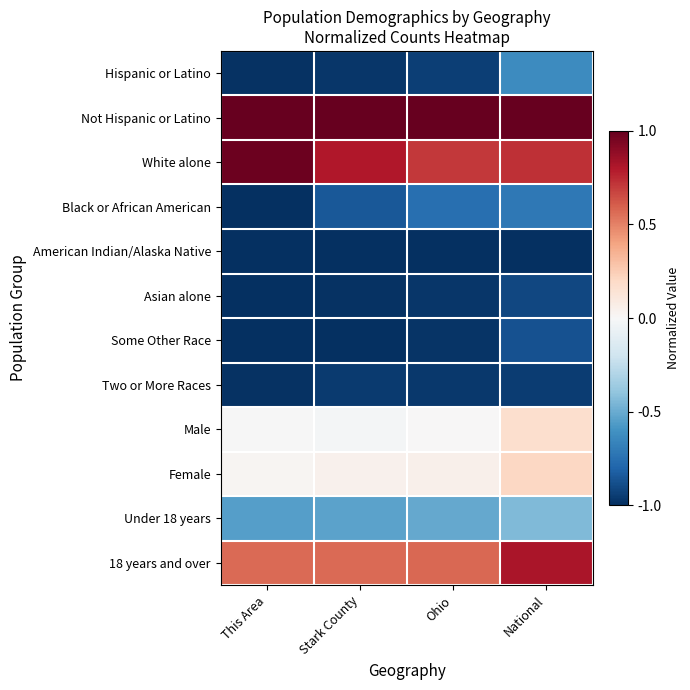

Reading left to right, extract all data points from this chart.

Hispanic or Latino: This Area=-1.0	Stark County=-1.0	Ohio=-0.9	National=-0.6
Not Hispanic or Latino: This Area=1.0	Stark County=1.0	Ohio=1.0	National=1.0
White alone: This Area=1.0	Stark County=0.8	Ohio=0.7	National=0.7
Black or African American: This Area=-1.0	Stark County=-0.9	Ohio=-0.8	National=-0.7
American Indian/Alaska Native: This Area=-1.0	Stark County=-1.0	Ohio=-1.0	National=-1.0
Asian alone: This Area=-1.0	Stark County=-1.0	Ohio=-1.0	National=-0.9
Some Other Race: This Area=-1.0	Stark County=-1.0	Ohio=-1.0	National=-0.9
Two or More Races: This Area=-1.0	Stark County=-1.0	Ohio=-1.0	National=-1.0
Male: This Area=-0.0	Stark County=-0.0	Ohio=0.0	National=0.2
Female: This Area=0.0	Stark County=0.0	Ohio=0.1	National=0.2
Under 18 years: This Area=-0.5	Stark County=-0.5	Ohio=-0.5	National=-0.4
18 years and over: This Area=0.6	Stark County=0.6	Ohio=0.6	National=0.8